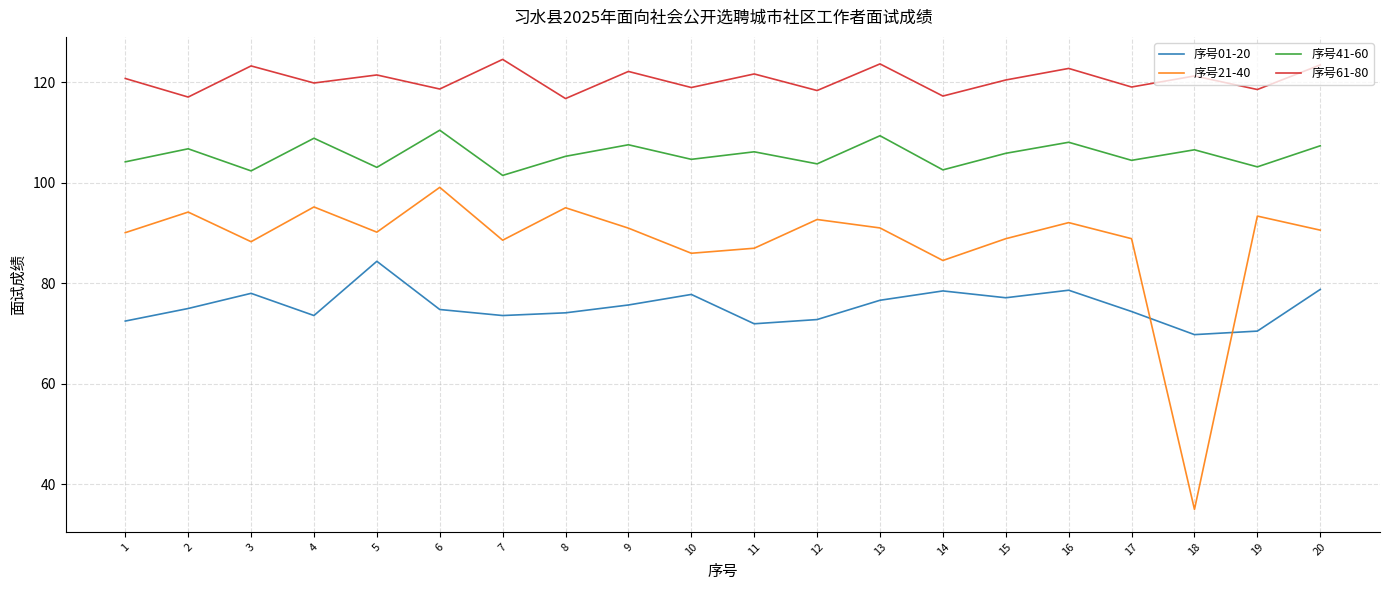

What is the smallest value displayed?

35.0